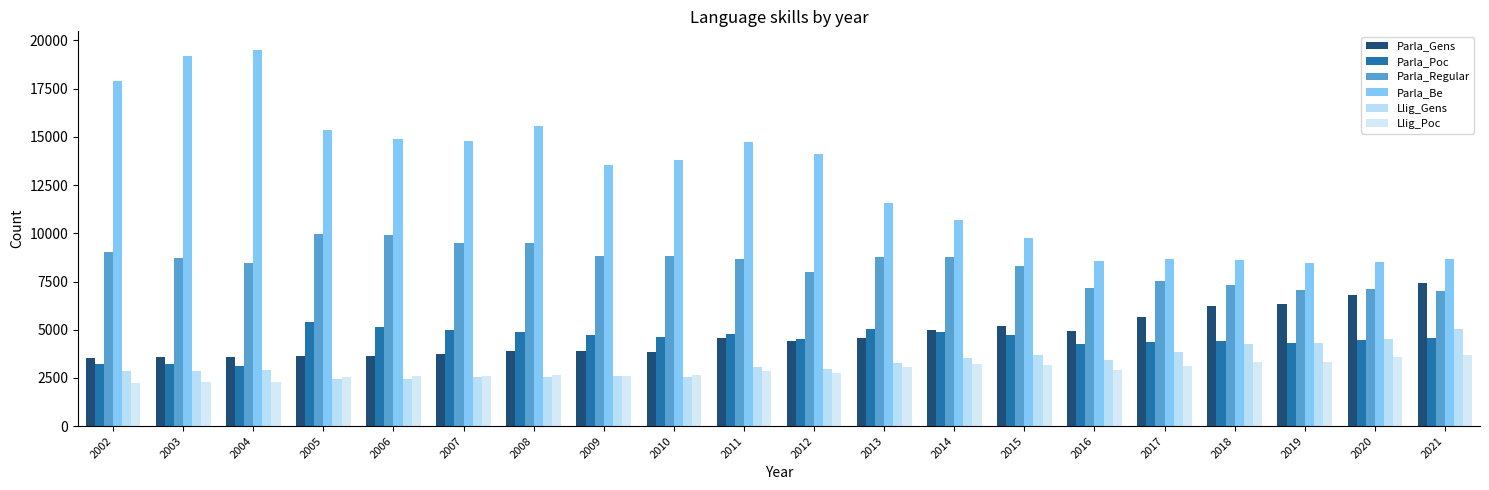

Is it true that Llig_Poc equals 3924 at 2002?

False